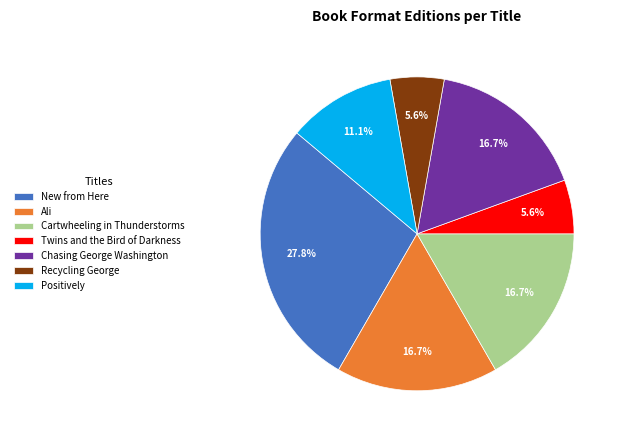

True or false: Twins and the Bird of Darkness accounts for 18% of the total.

False